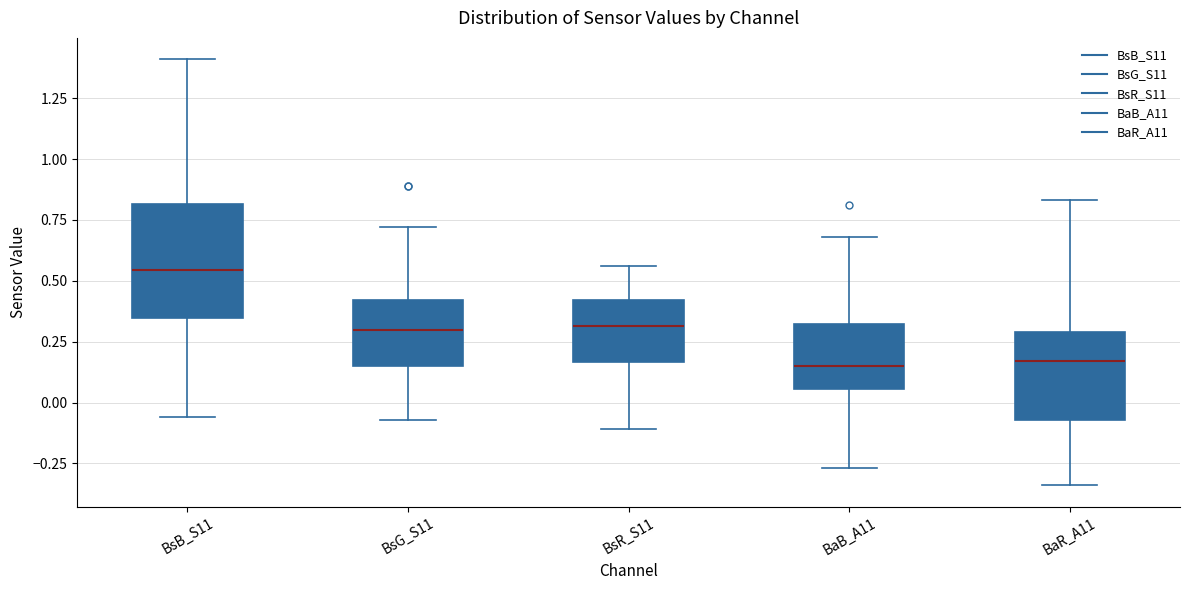

Comparing the boxes themselves (not the whiskers), which one is the tallest?

BsB_S11